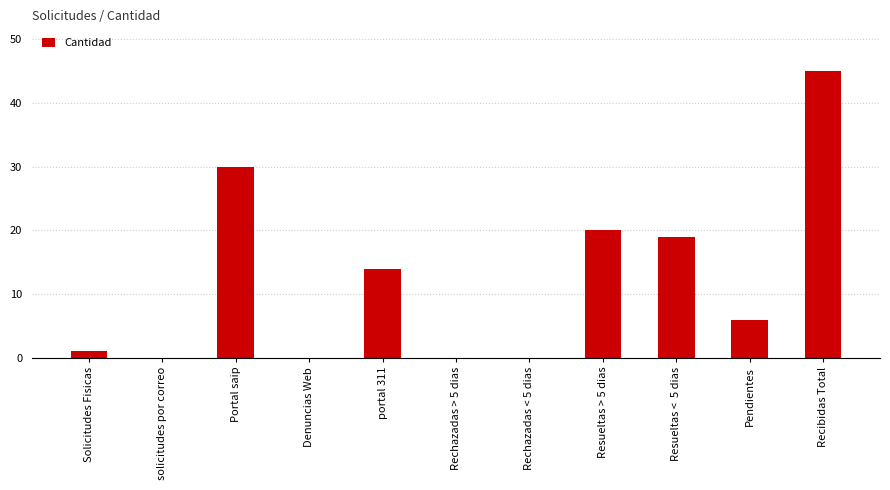

How many categories are shown in the chart?

11